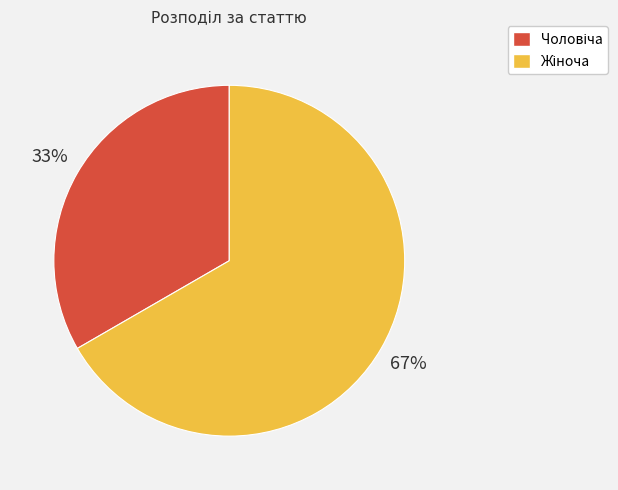

Count the number of slices in the pie.

2